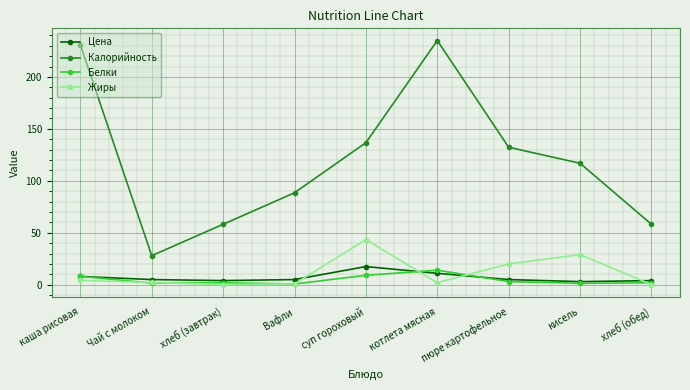

How many data points does each series have?

9